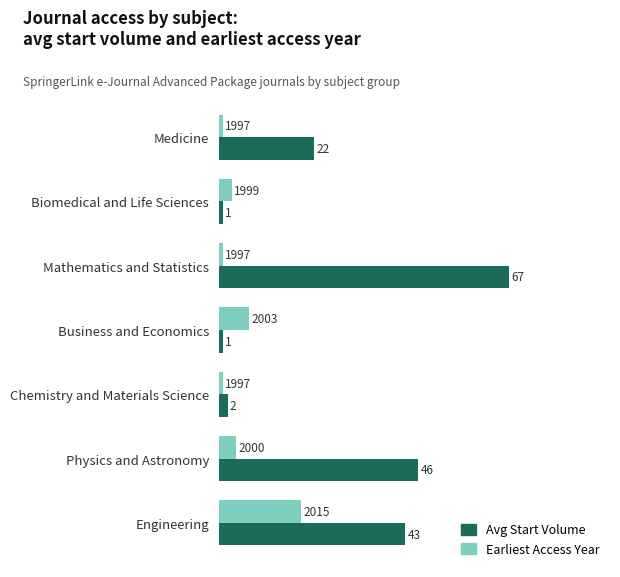

What is the greatest value displayed?

67